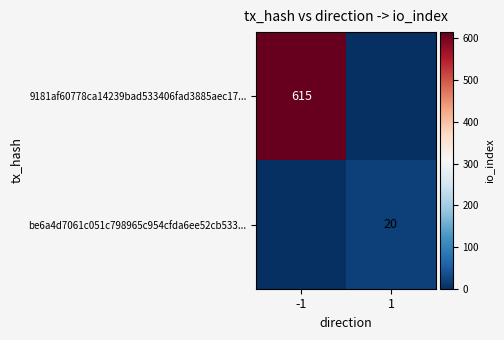

True or false: 9181af60778ca14239bad533406fad3885aec17... has a value of 150 at -1.

False